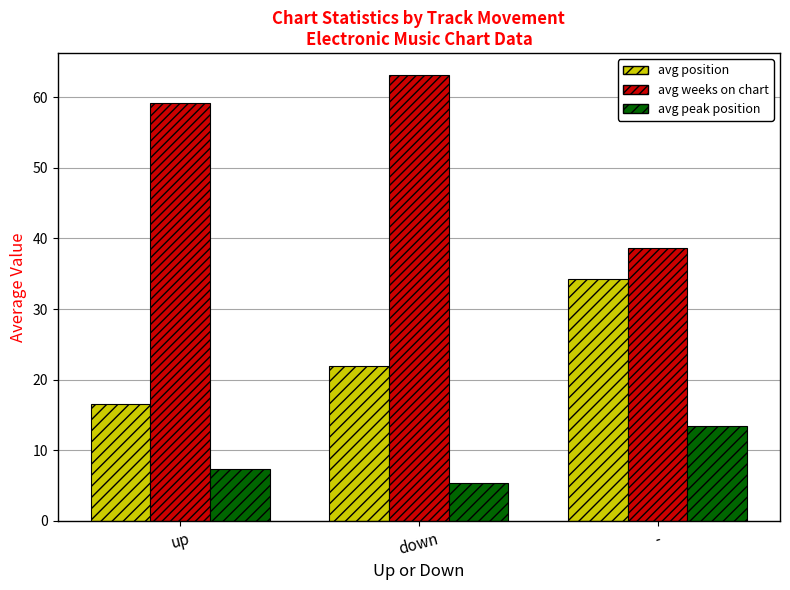

Reading left to right, what are all the values shown in this chart?

avg position: up=16.5	down=22.0	-=34.2
avg weeks on chart: up=59.2	down=63.1	-=38.6
avg peak position: up=7.3	down=5.4	-=13.4